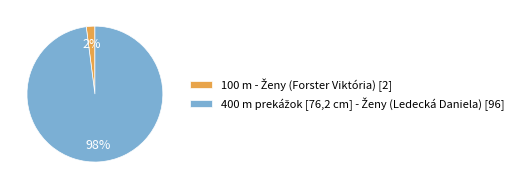

Is there any slice that represents more than half of the pie?

Yes